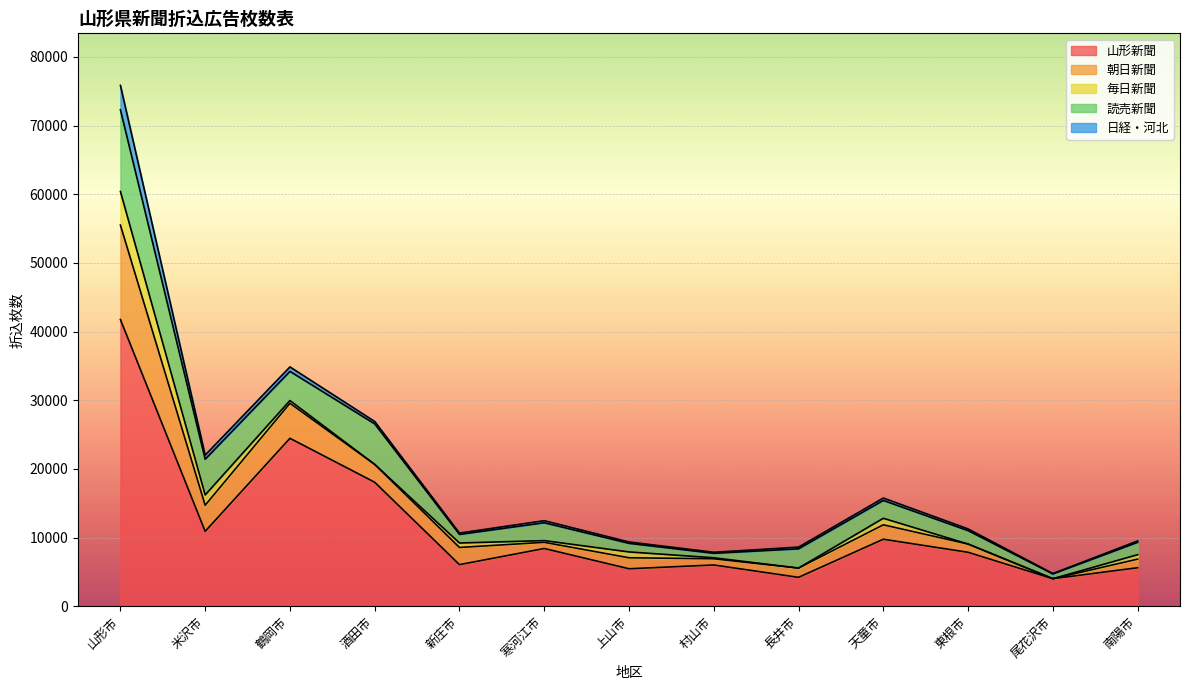

Is it true that 朝日新聞 equals 24522 at 山形市?

False